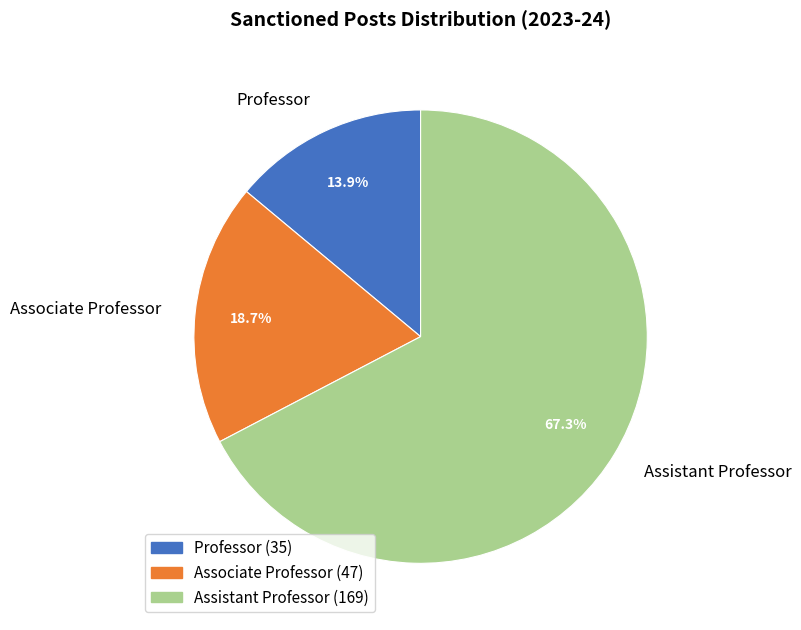

To the nearest percent, what portion does Professor represent?

14%